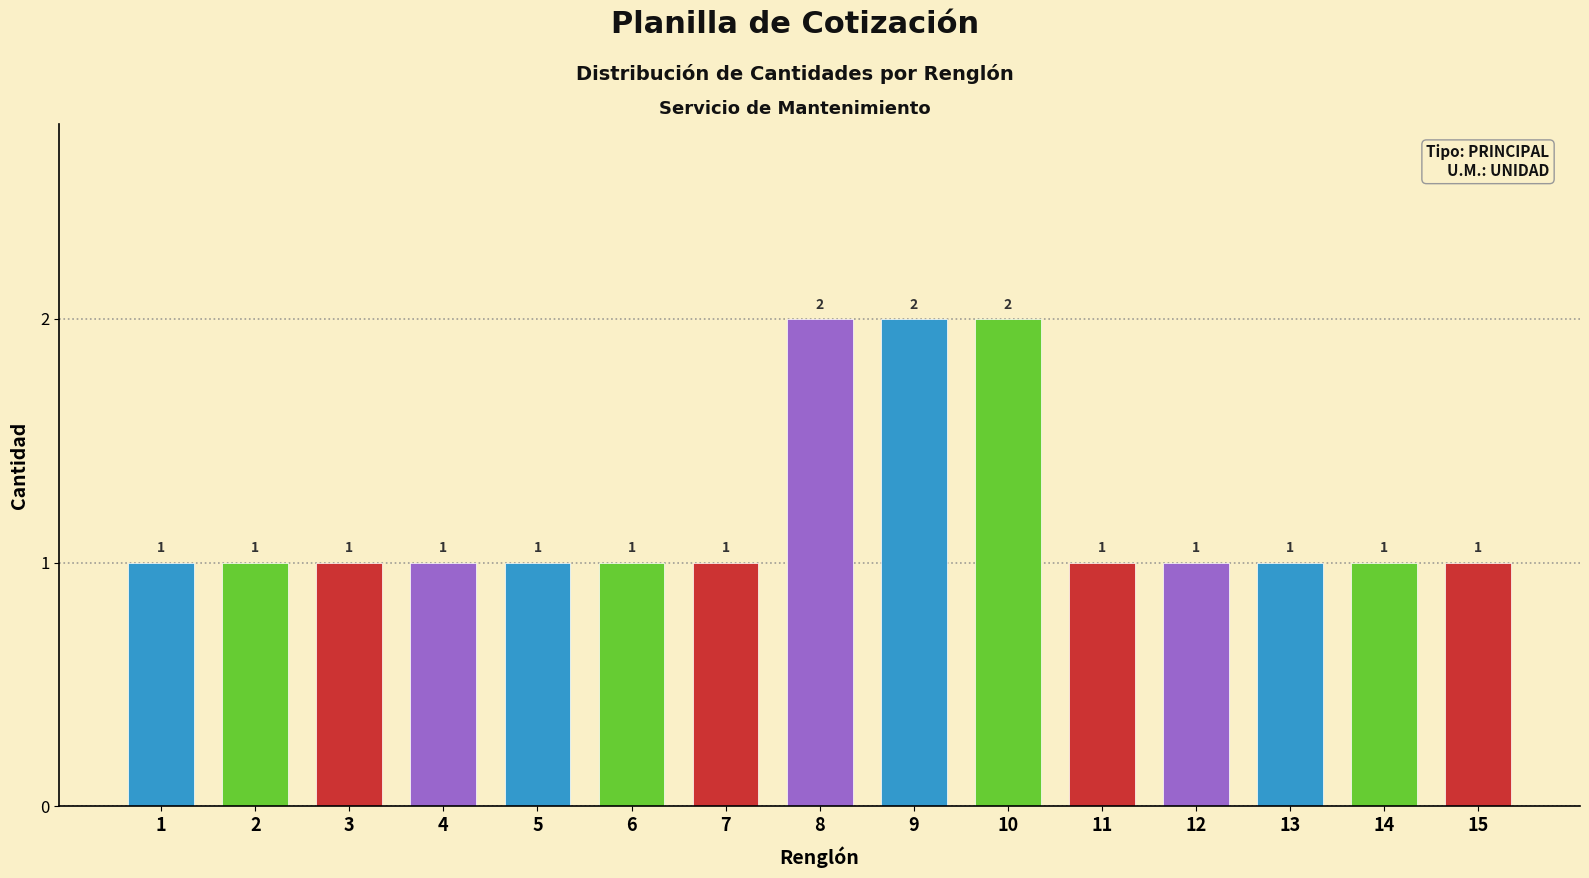

Reading right to left, transcribe all the data shown in this chart.

15=1	14=1	13=1	12=1	11=1	10=2	9=2	8=2	7=1	6=1	5=1	4=1	3=1	2=1	1=1